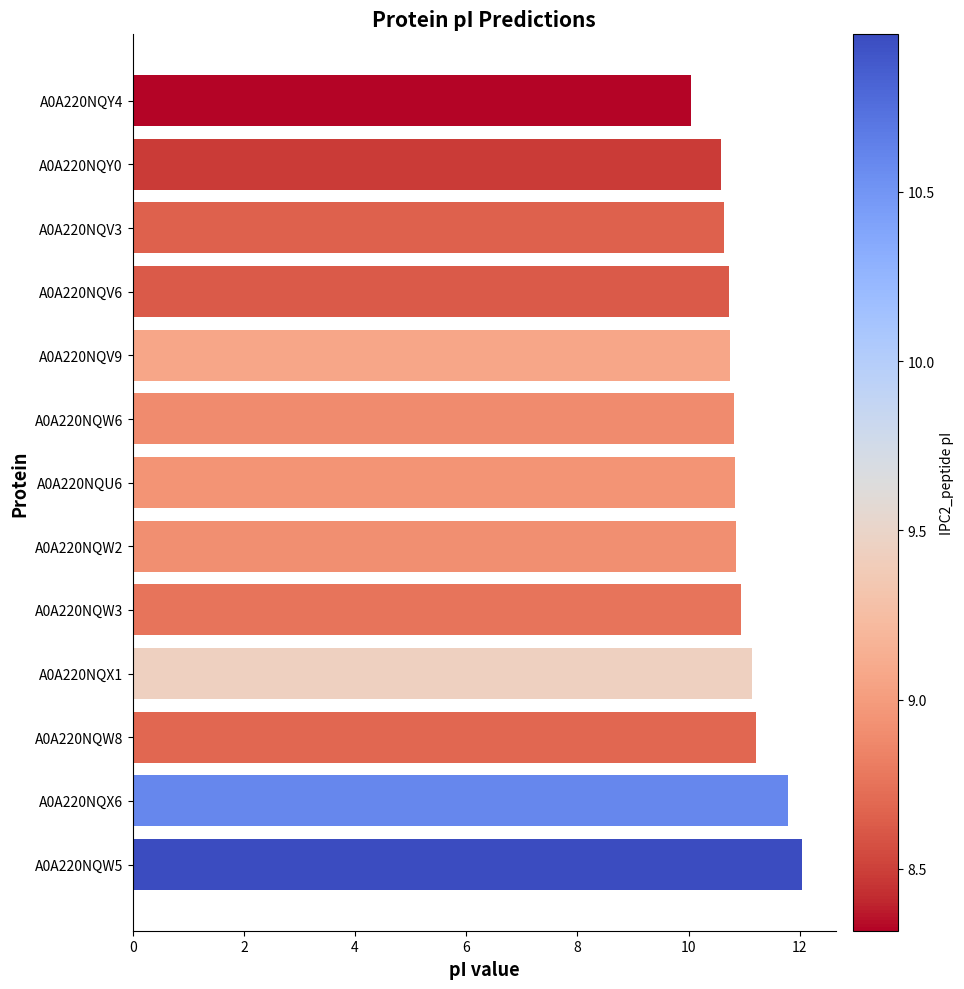

What is the sum of all values?

142.3